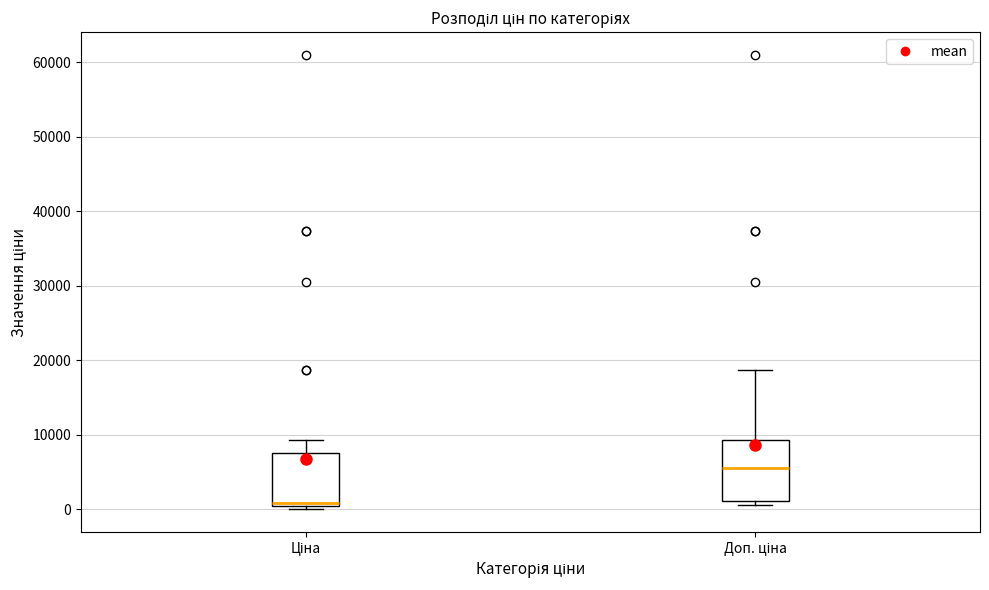

Where does the upper whisker of the box for Ціна end on the y-axis? The values are not printed on the chart, so give them approximately, as read against the axis.

9000